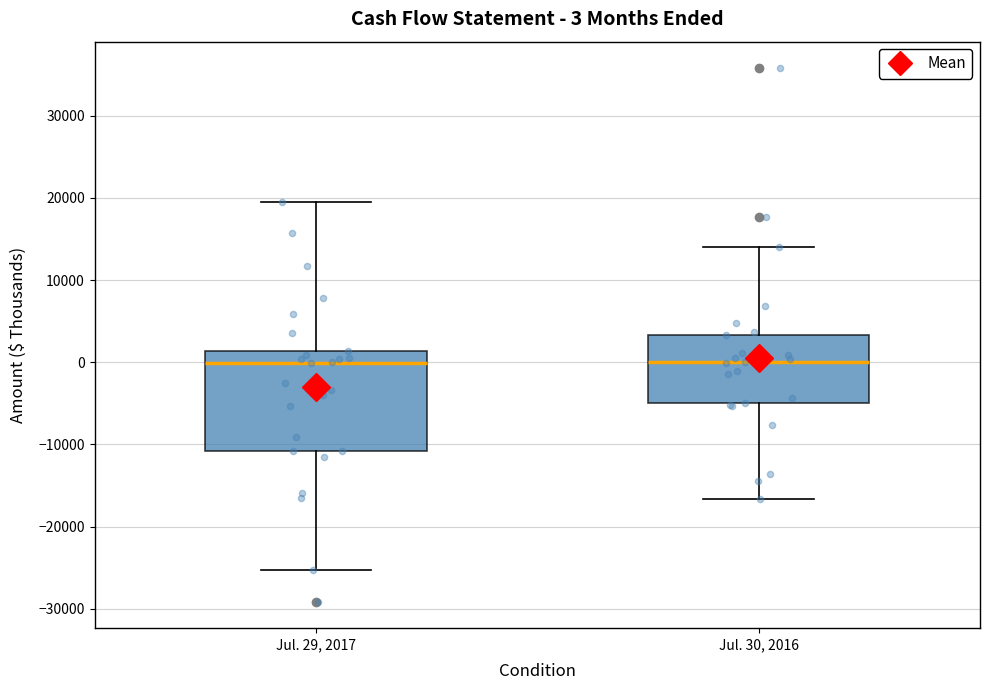

Comparing the boxes themselves (not the whiskers), which one is the tallest?

Jul. 29, 2017